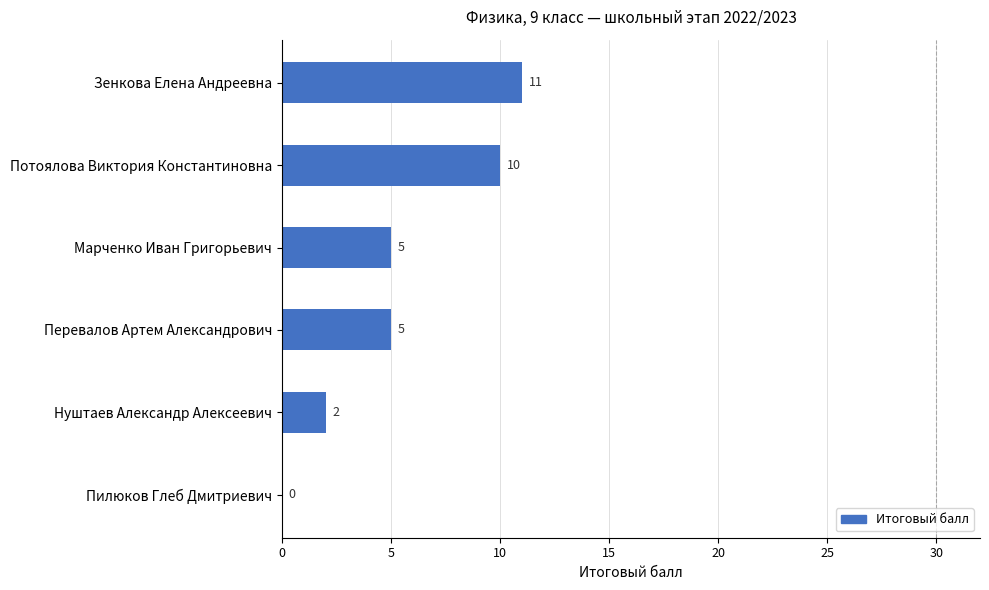

What is the greatest value displayed?

11